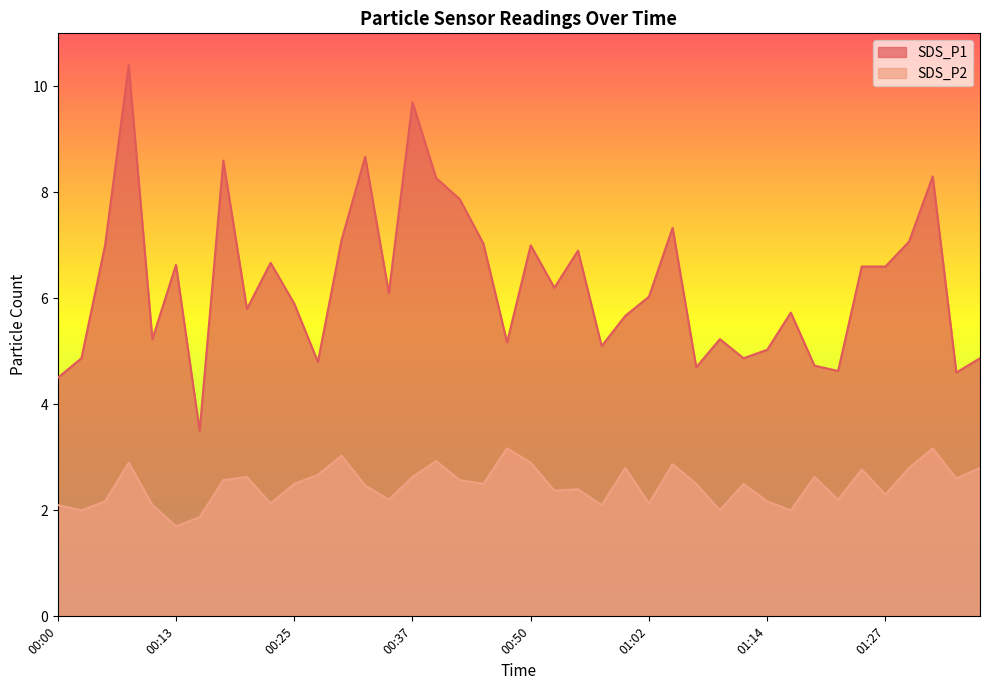

Which has a higher value, 00:08 or 00:47?

00:08